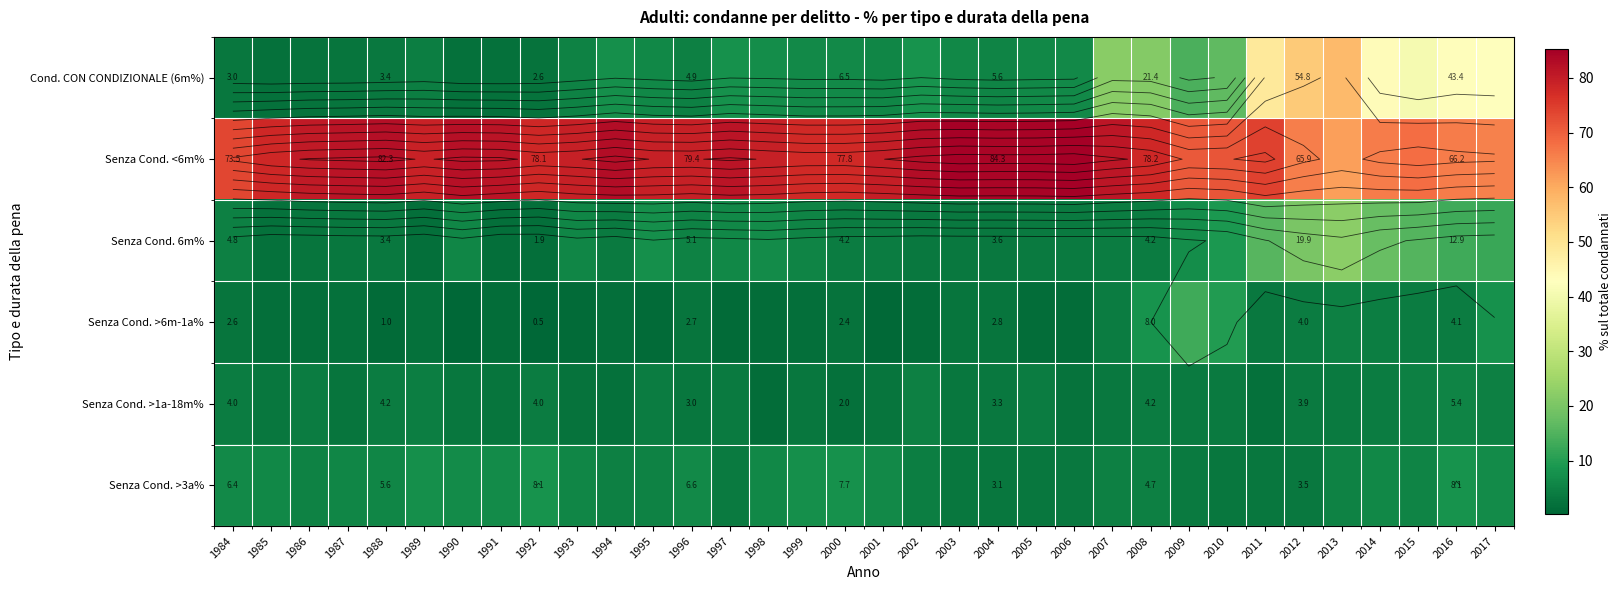

Is the value of Senza Cond. >6m-1a% at 2014 greater than the value of Senza Cond. >3a% at 1993?

No